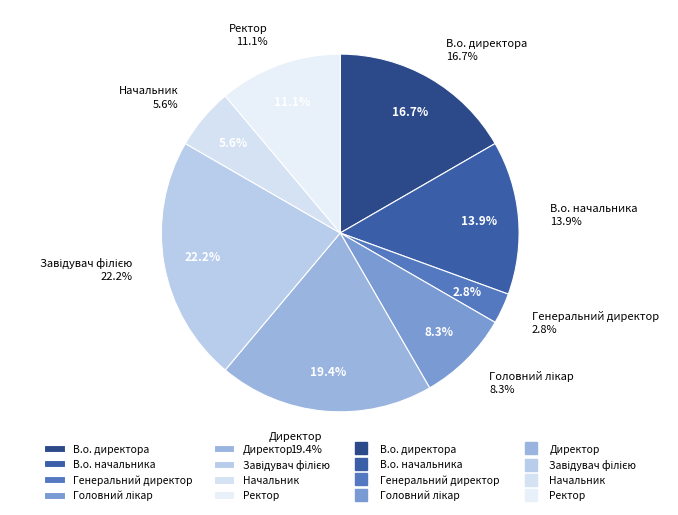

The Ректор slice represents 1% of the pie. True or false?

False